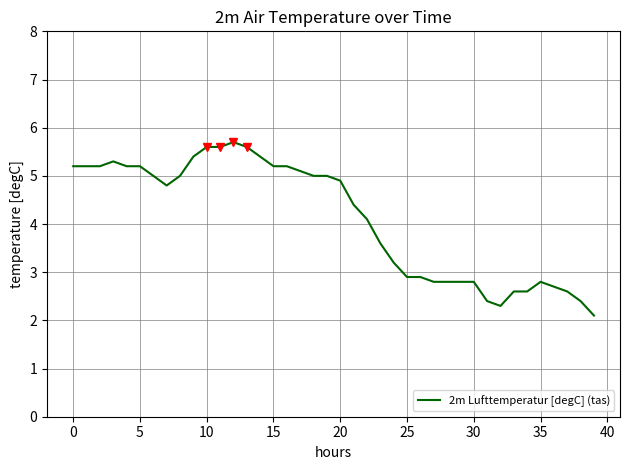

What is the difference between the maximum and minimum values?

3.6